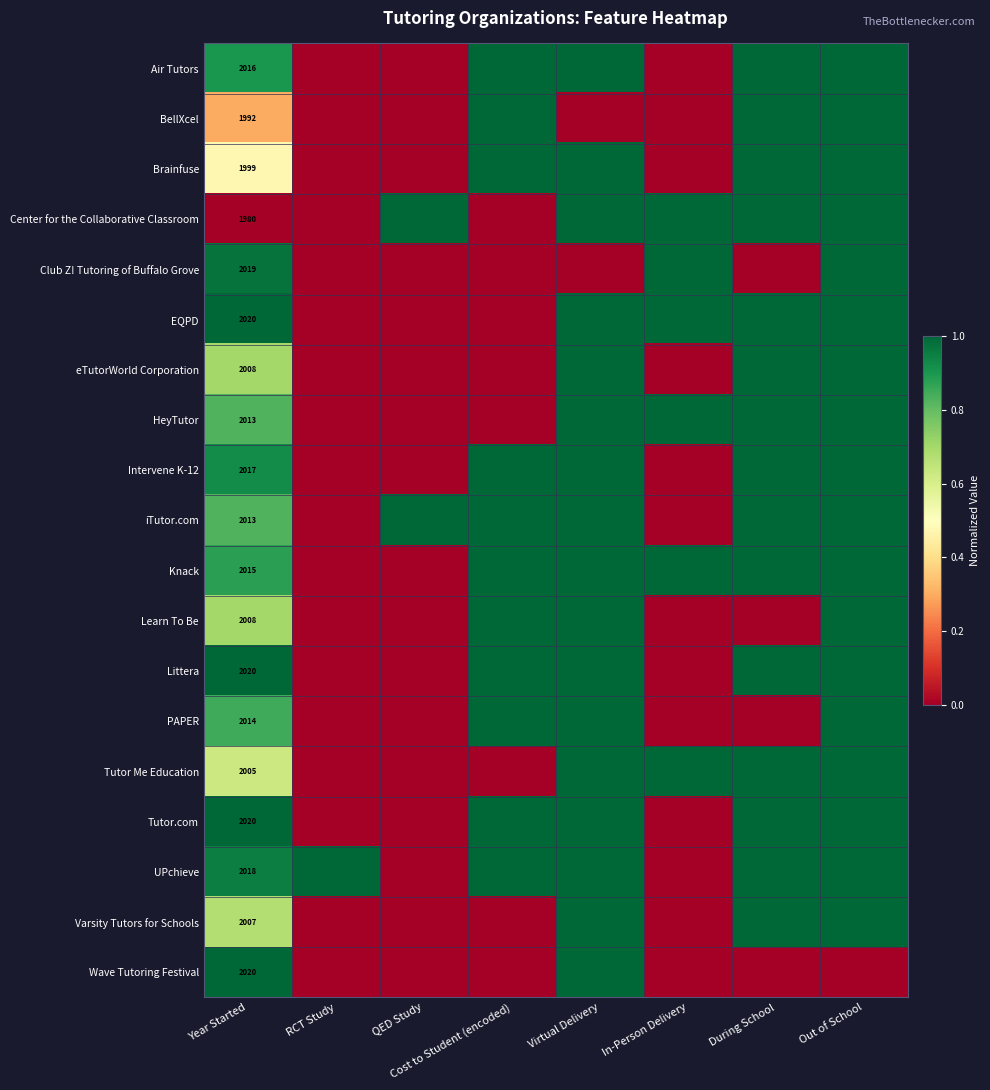

Is the value of Learn To Be at Year Started greater than the value of Intervene K-12 at Year Started?

No